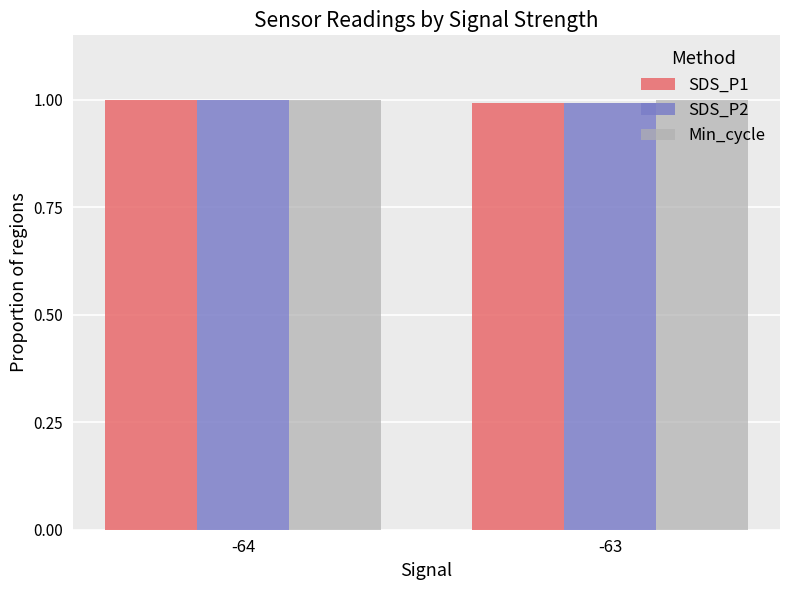

What is the total value across all series at -63?

3.0